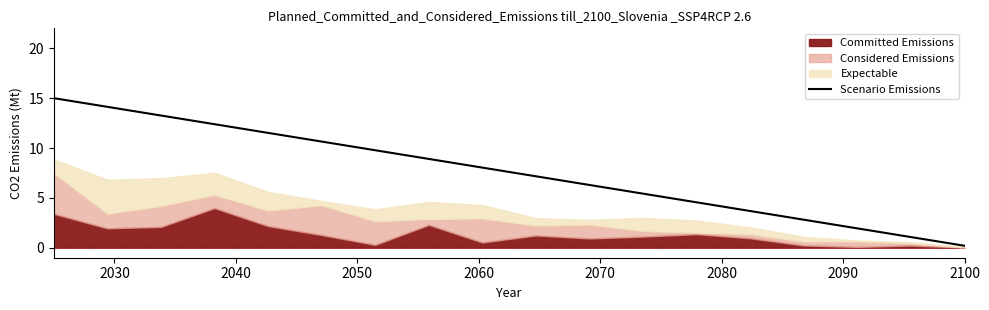

What is the maximum value for Scenario Emissions?

15.0